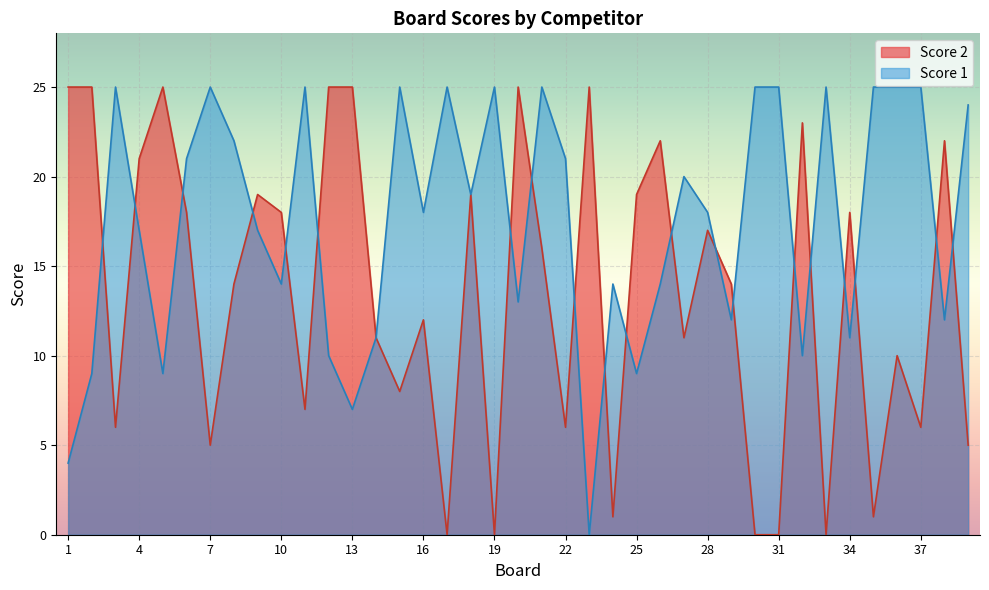

What are all the series names shown in the legend?

Score 2, Score 1